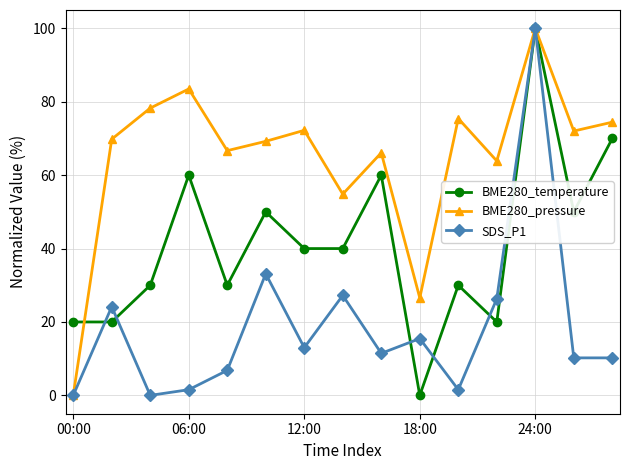

True or false: BME280_temperature has more than 1 points higher than both neighbors.

True